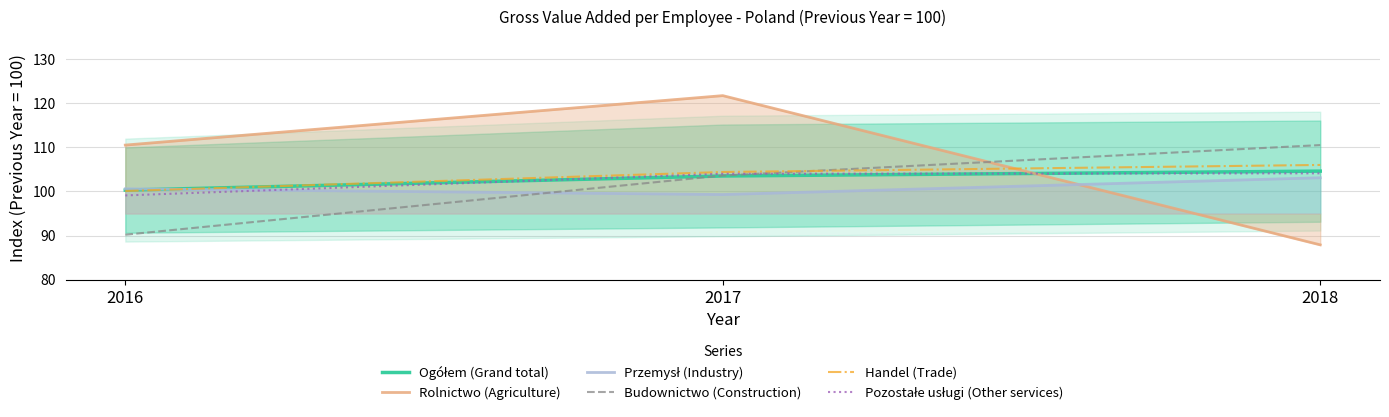

Reading right to left, extract all data points from this chart.

Ogółem (Grand total): 104.6	103.5	100.3
Rolnictwo (Agriculture): 87.9	121.7	110.5
Przemysł (Industry): 103.1	99.3	100.6
Budownictwo (Construction): 110.5	103.6	90.2
Handel (Trade): 106.0	104.4	100.1
Pozostałe usługi (Other services): 104.1	104.0	99.1